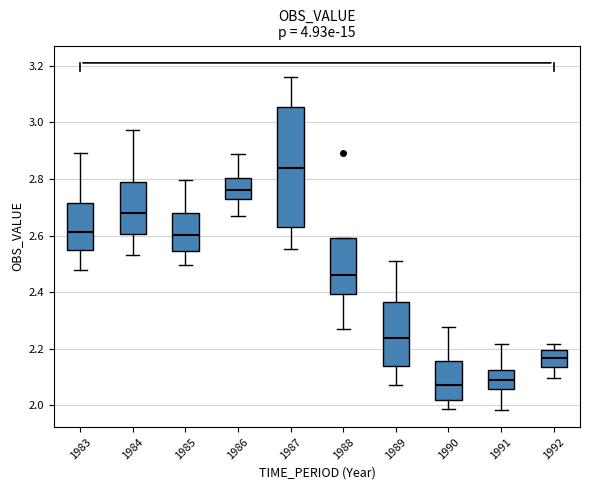

Reading left to right, transcribe this box plot: for each box, give where its median line is, the range the box spans, and where its two whiskers end, as read against the y-axis. The values are not printed on the chart, so give them approximately, as read against the axis.

1983: median 2.62, box 2.54 to 2.72, whiskers 2.48 to 2.90
1984: median 2.68, box 2.60 to 2.78, whiskers 2.54 to 2.98
1985: median 2.60, box 2.54 to 2.68, whiskers 2.50 to 2.80
1986: median 2.76, box 2.72 to 2.80, whiskers 2.66 to 2.88
1987: median 2.84, box 2.64 to 3.06, whiskers 2.56 to 3.16
1988: median 2.46, box 2.40 to 2.60, whiskers 2.28 to 2.60
1989: median 2.24, box 2.14 to 2.36, whiskers 2.08 to 2.52
1990: median 2.08, box 2.02 to 2.16, whiskers 1.98 to 2.28
1991: median 2.10, box 2.06 to 2.12, whiskers 1.98 to 2.22
1992: median 2.16, box 2.14 to 2.20, whiskers 2.10 to 2.22